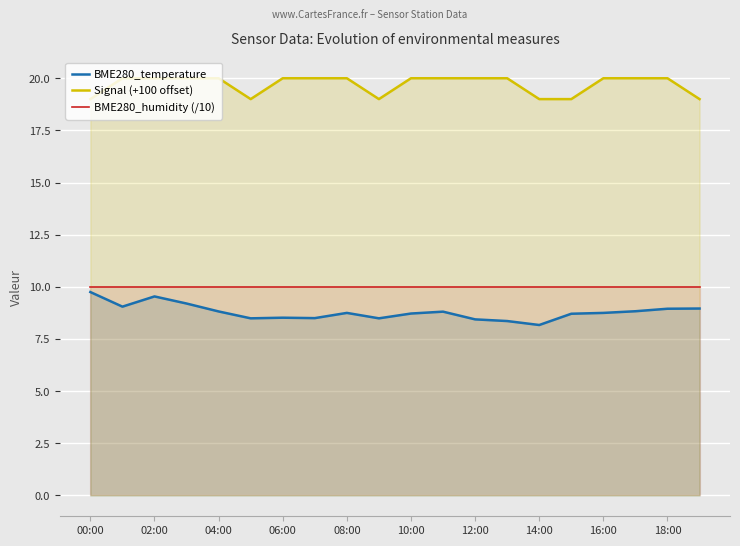

True or false: BME280_humidity (/10) and Signal (+100 offset) cross at least once.

False